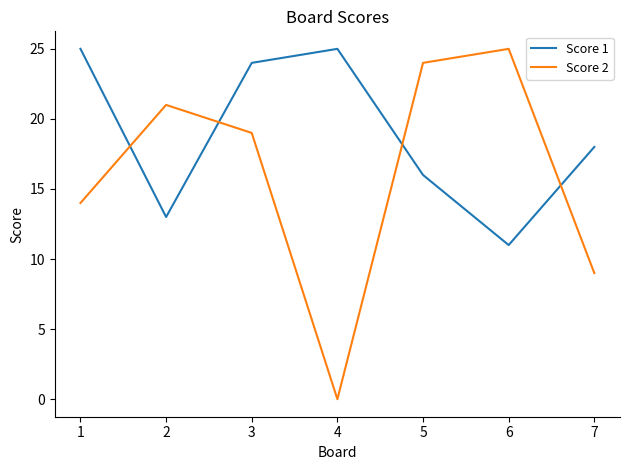

Reading left to right, list all the values displayed in this chart.

Score 1: 1=25	2=13	3=24	4=25	5=16	6=11	7=18
Score 2: 1=14	2=21	3=19	4=0	5=24	6=25	7=9